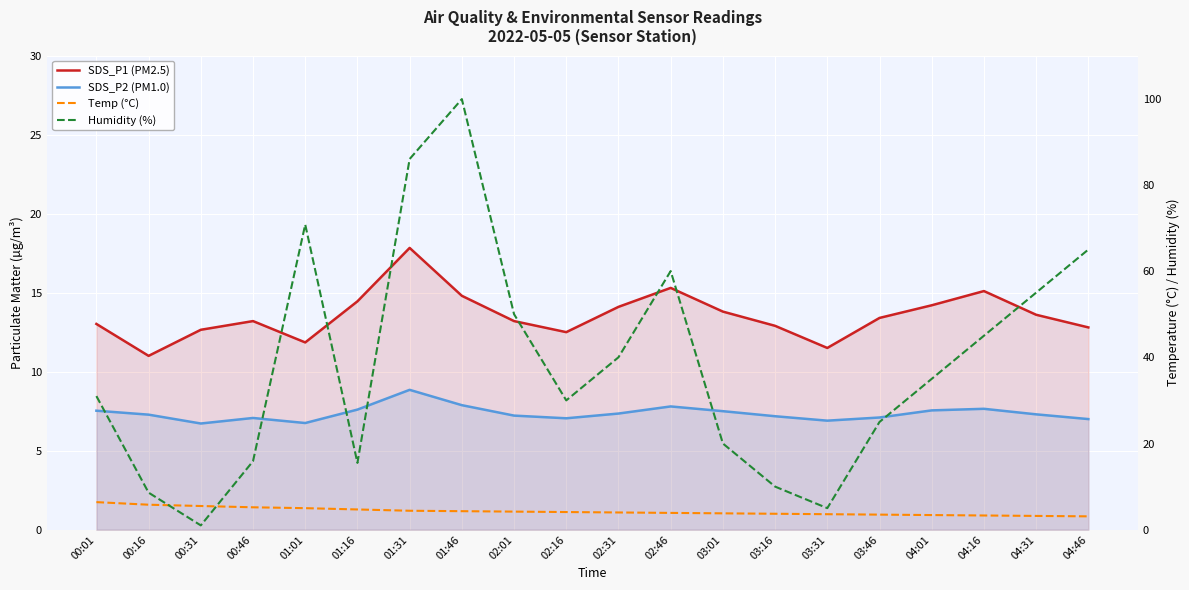

The value of Humidity (%) at 00:16 is 14.1. True or false?

False